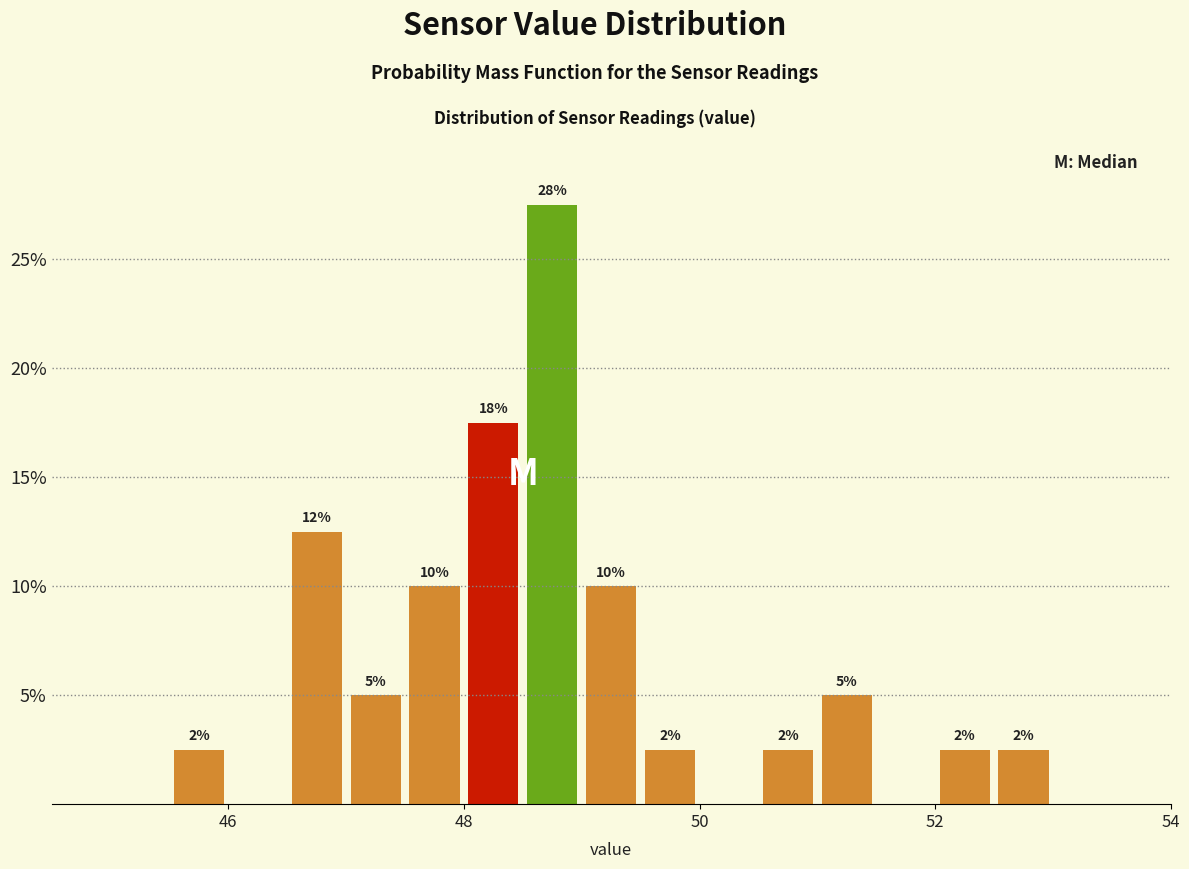

Around what value on the x-axis is the tallest bar? Give the approximate position of its centre, as read against the axis.

48.8